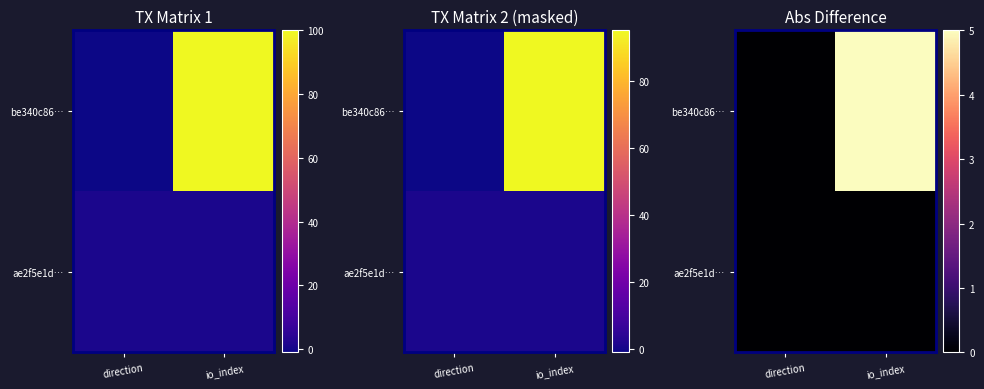

Rank the series by their average value, from highest to lowest.

be340c86…, ae2f5e1d…